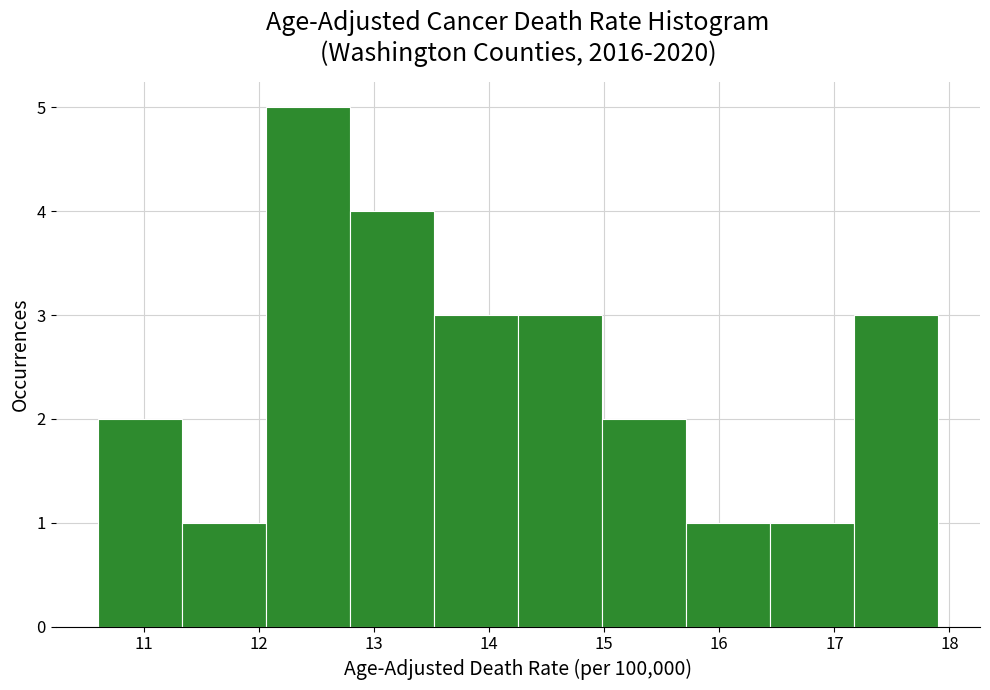

Reading left to right, list every bar in this chart as the range it spans on the x-axis followed by its height. Neither the bar edges nor the heights are printed on the chart, so give them approximately, as read against the axes.

10.60 to 11.33: 2
11.33 to 12.06: 1
12.06 to 12.79: 5
12.79 to 13.52: 4
13.52 to 14.25: 3
14.25 to 14.98: 3
14.98 to 15.71: 2
15.71 to 16.44: 1
16.44 to 17.17: 1
17.17 to 17.90: 3